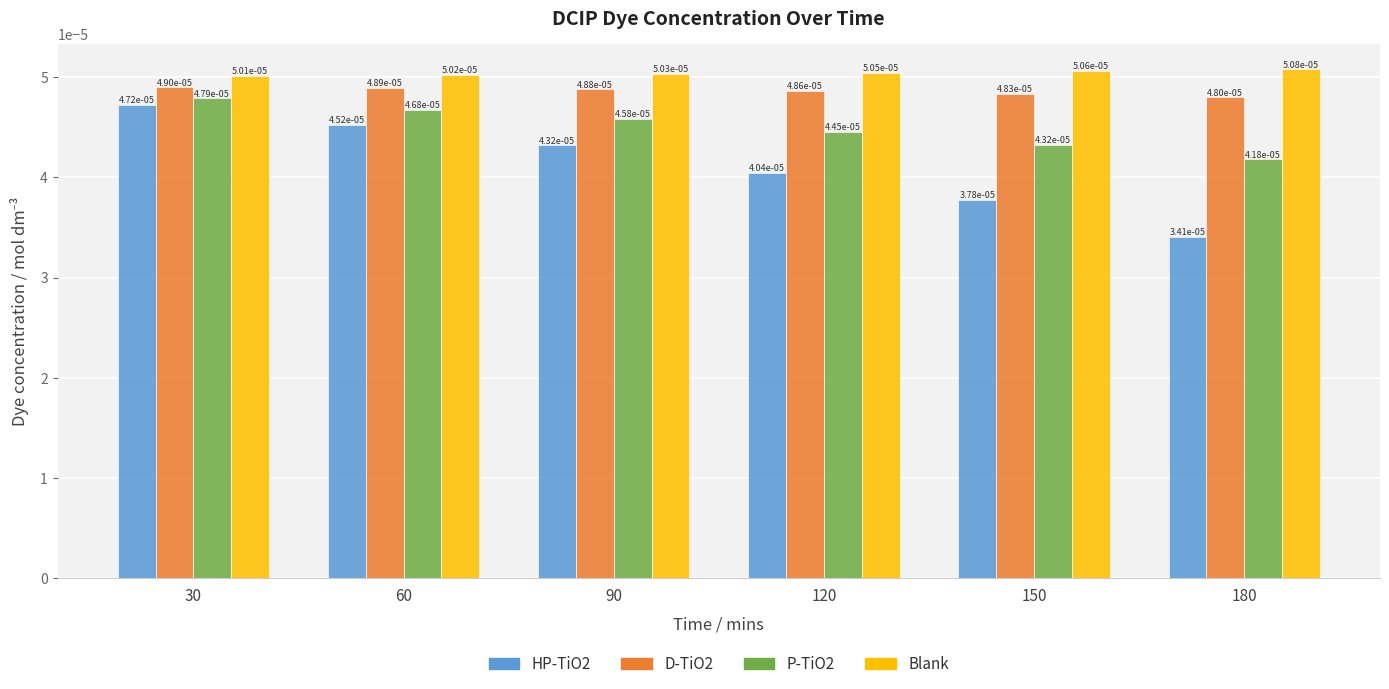

At which category is the sum across all series the highest?

30